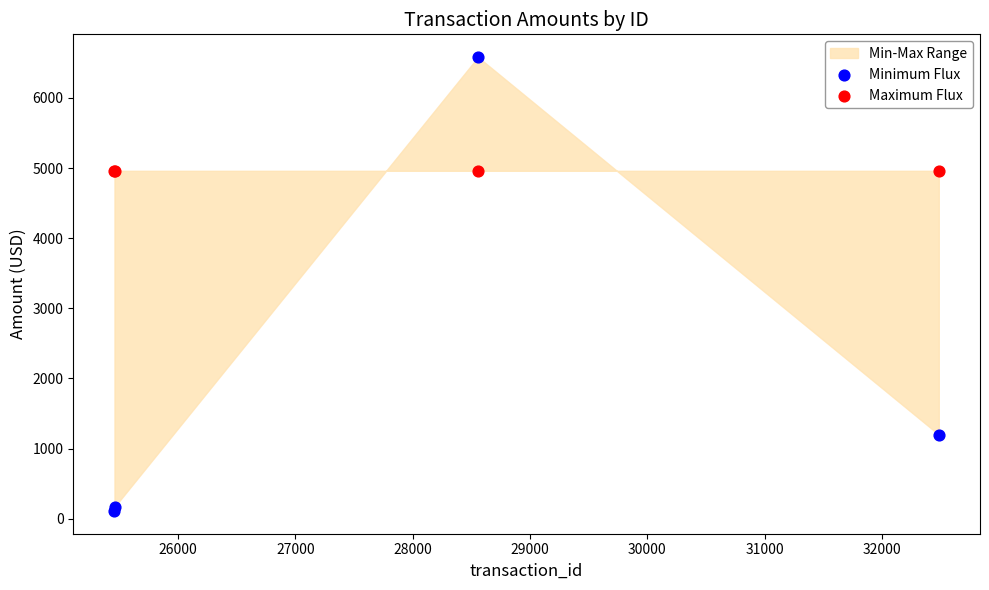

Which series contains the highest Y value?

Minimum Flux